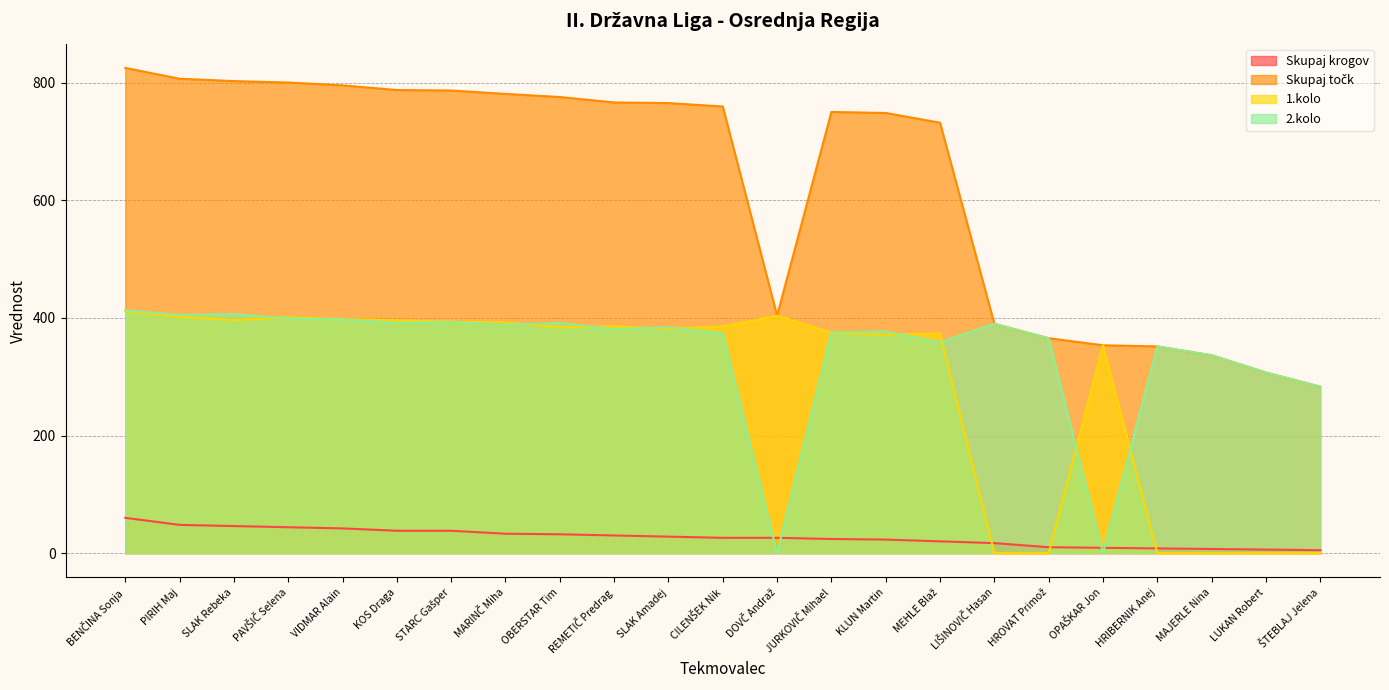

Reading left to right, list all the values displayed in this chart.

Skupaj krogov: BENČINA Sonja=60.0	PIRIH Maj=48.0	SLAK Rebeka=46.0	PAVŠIČ Selena=44.0	VIDMAR Alain=42.0	KOS Draga=38.0	STARC Gašper=38.0	MARINČ Miha=33.0	OBERSTAR Tim=32.0	REMETIČ Predrag=30.0	SLAK Amadej=28.0	CILENŠEK Nik=26.0	DOVČ Andraž=26.0	JURKOVIČ Mihael=24.0	KLUN Martin=23.0	MEHLE Blaž=20.0	LIŠINOVIČ Hasan=17.0	HROVAT Primož=10.0	OPAŠKAR Jon=9.0	HRIBERNIK Anej=8.0	MAJERLE Nina=7.0	LUKAN Robert=6.0	ŠTEBLAJ Jelena=5.0
Skupaj točk: BENČINA Sonja=825.1	PIRIH Maj=806.7	SLAK Rebeka=802.7	PAVŠIČ Selena=800.3	VIDMAR Alain=795.4	KOS Draga=787.5	STARC Gašper=786.7	MARINČ Miha=780.9	OBERSTAR Tim=775.6	REMETIČ Predrag=766.4	SLAK Amadej=765.3	CILENŠEK Nik=759.5	DOVČ Andraž=403.7	JURKOVIČ Mihael=750.2	KLUN Martin=748.5	MEHLE Blaž=731.9	LIŠINOVIČ Hasan=389.9	HROVAT Primož=365.5	OPAŠKAR Jon=353.4	HRIBERNIK Anej=351.5	MAJERLE Nina=336.5	LUKAN Robert=307.1	ŠTEBLAJ Jelena=283.0
1.kolo: BENČINA Sonja=411.8	PIRIH Maj=401.7	SLAK Rebeka=396.2	PAVŠIČ Selena=401.0	VIDMAR Alain=398.0	KOS Draga=395.7	STARC Gašper=393.7	MARINČ Miha=392.4	OBERSTAR Tim=384.2	REMETIČ Predrag=385.5	SLAK Amadej=381.4	CILENŠEK Nik=385.5	DOVČ Andraž=403.7	JURKOVIČ Mihael=374.9	KLUN Martin=371.4	MEHLE Blaž=373.2	LIŠINOVIČ Hasan=0.0	HROVAT Primož=0.0	OPAŠKAR Jon=353.4	HRIBERNIK Anej=0.0	MAJERLE Nina=0.0	LUKAN Robert=0.0	ŠTEBLAJ Jelena=0.0
2.kolo: BENČINA Sonja=413.3	PIRIH Maj=405.0	SLAK Rebeka=406.5	PAVŠIČ Selena=399.3	VIDMAR Alain=397.4	KOS Draga=391.8	STARC Gašper=393.0	MARINČ Miha=388.5	OBERSTAR Tim=391.4	REMETIČ Predrag=380.9	SLAK Amadej=383.9	CILENŠEK Nik=374.0	DOVČ Andraž=0.0	JURKOVIČ Mihael=375.3	KLUN Martin=377.1	MEHLE Blaž=358.7	LIŠINOVIČ Hasan=389.9	HROVAT Primož=365.5	OPAŠKAR Jon=0.0	HRIBERNIK Anej=351.5	MAJERLE Nina=336.5	LUKAN Robert=307.1	ŠTEBLAJ Jelena=283.0